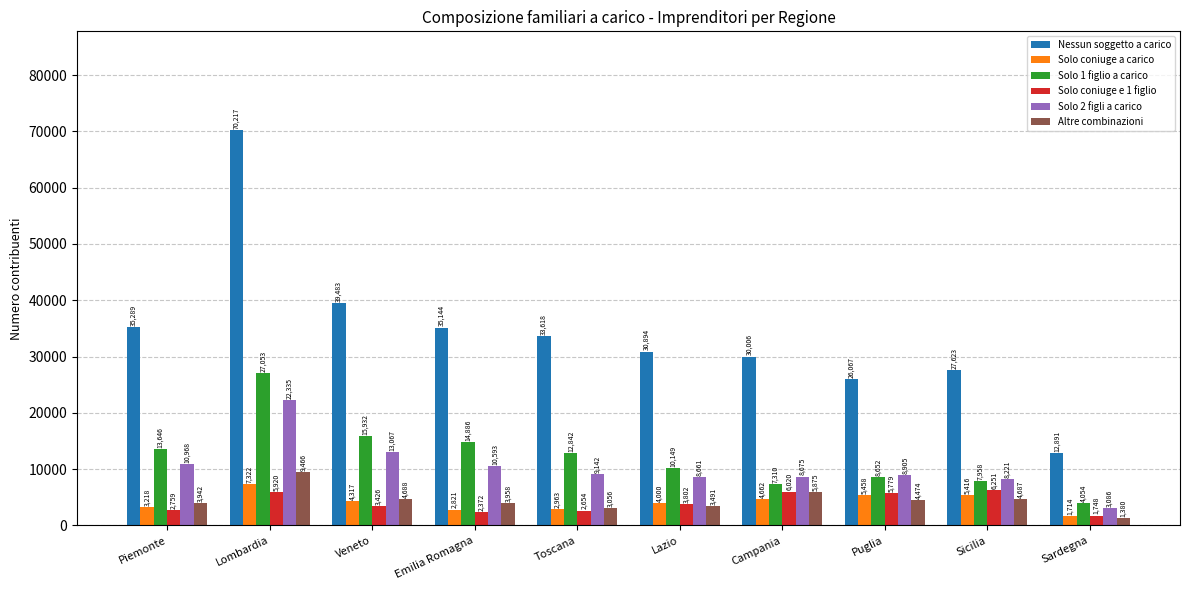

How many bars are there in total?

60